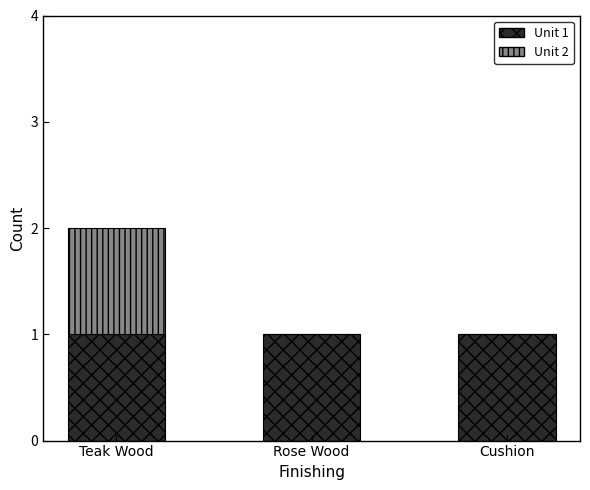

Reading right to left, what are the values for Unit 1?

Cushion=1	Rose Wood=1	Teak Wood=1